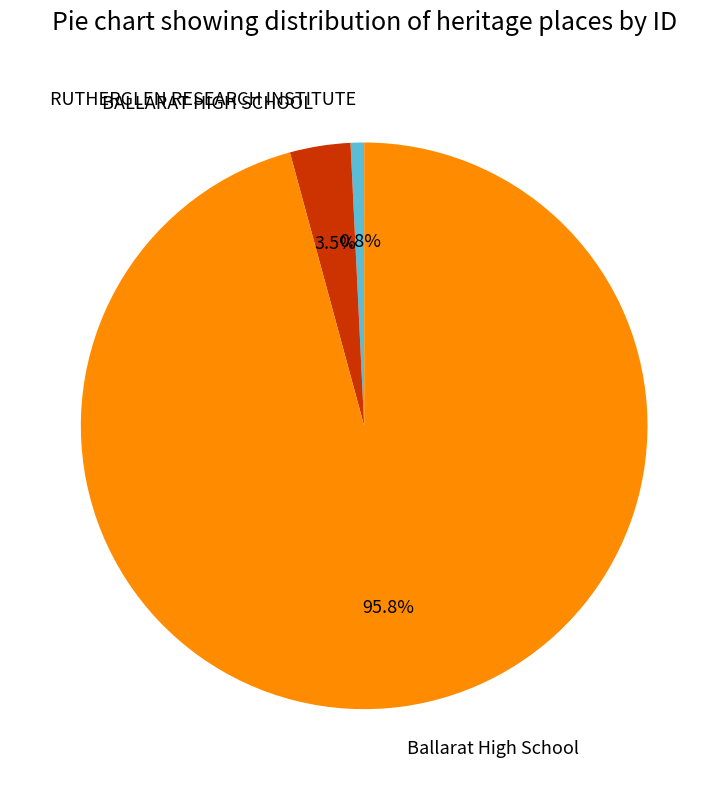

What is the smallest slice in the pie chart?

RUTHERGLEN RESEARCH INSTITUTE